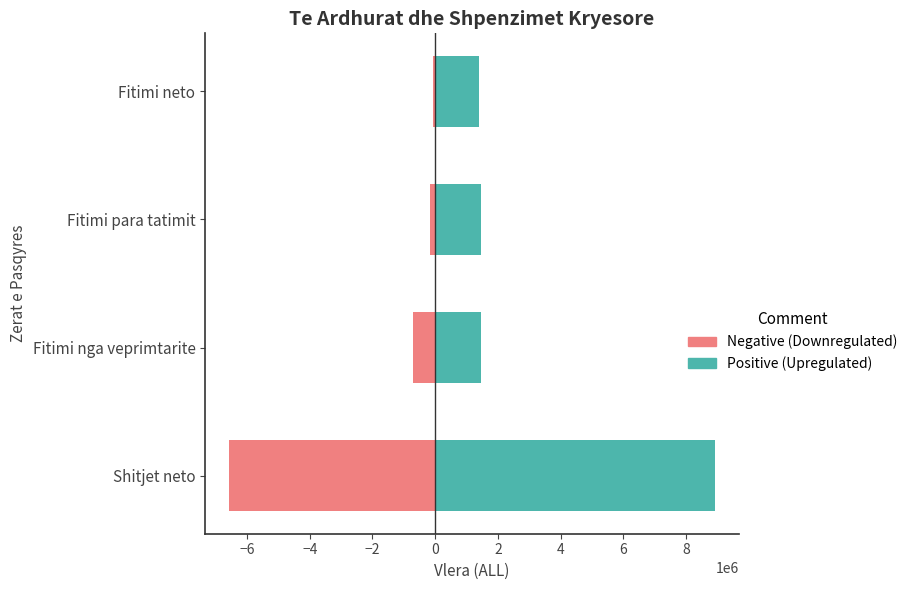

How many bars are there in total?

8